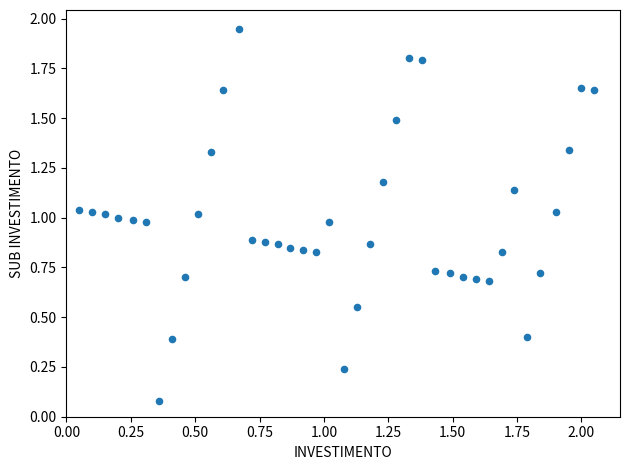

What is the range of X values (max minus min)?

2.0